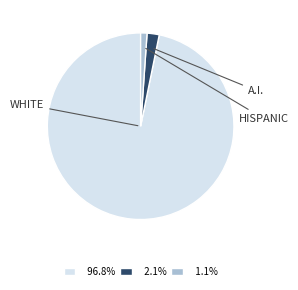

Does any single category account for the majority?

Yes